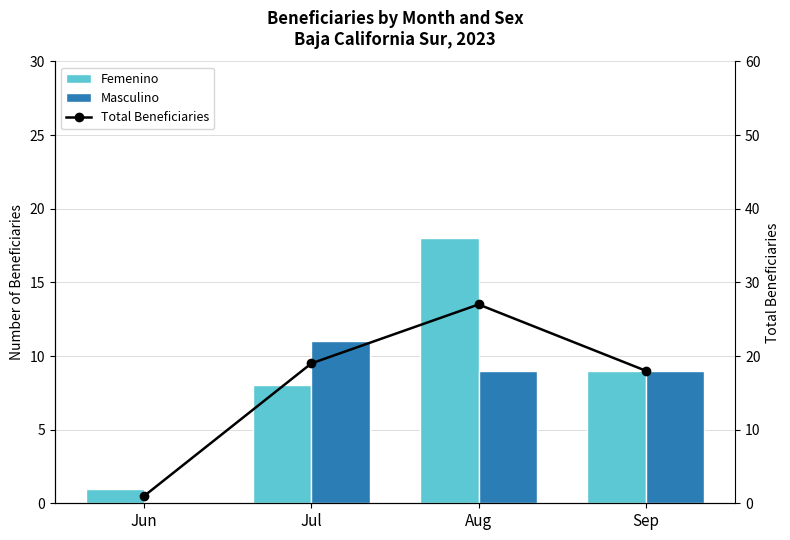

List the labels in order of Femenino value, smallest first.

Jun, Jul, Sep, Aug